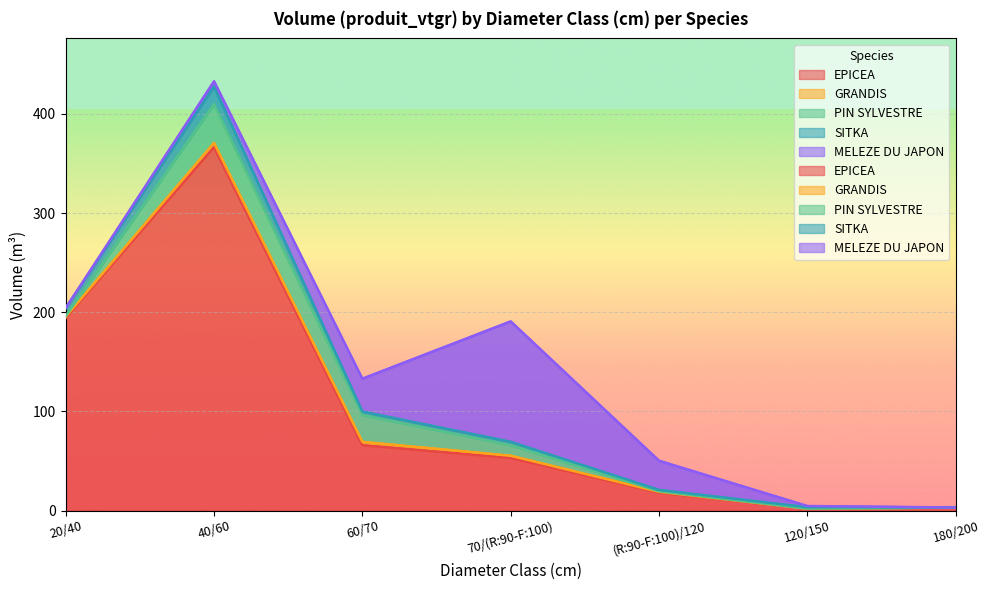

What is the maximum value for GRANDIS?

4.3